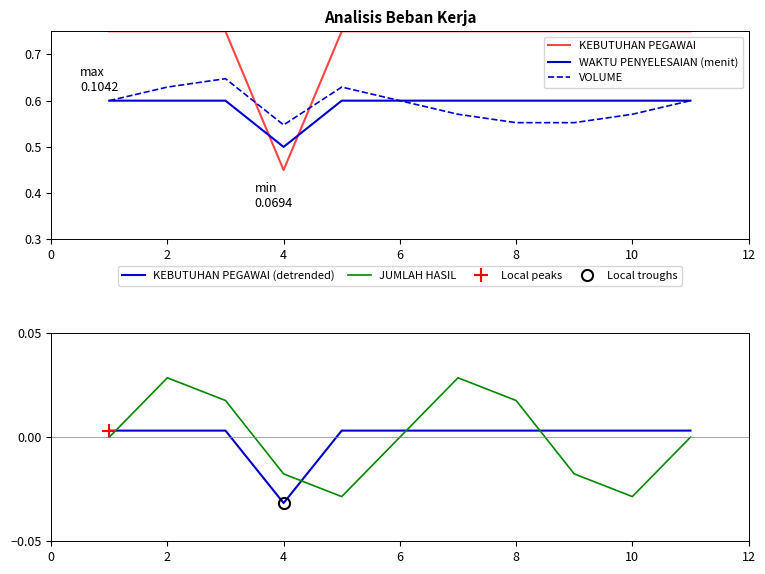

At how many categories does at least one series exceed 0?

11